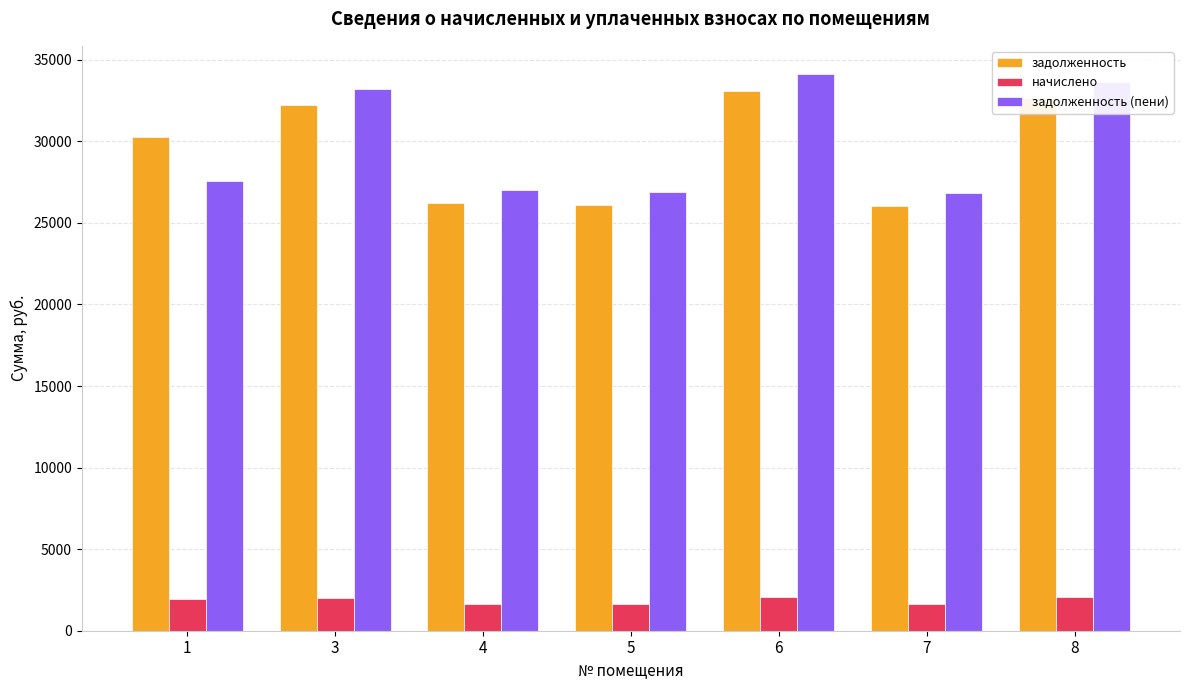

List the series in order of their peak value, highest first.

задолженность (пени), задолженность, начислено